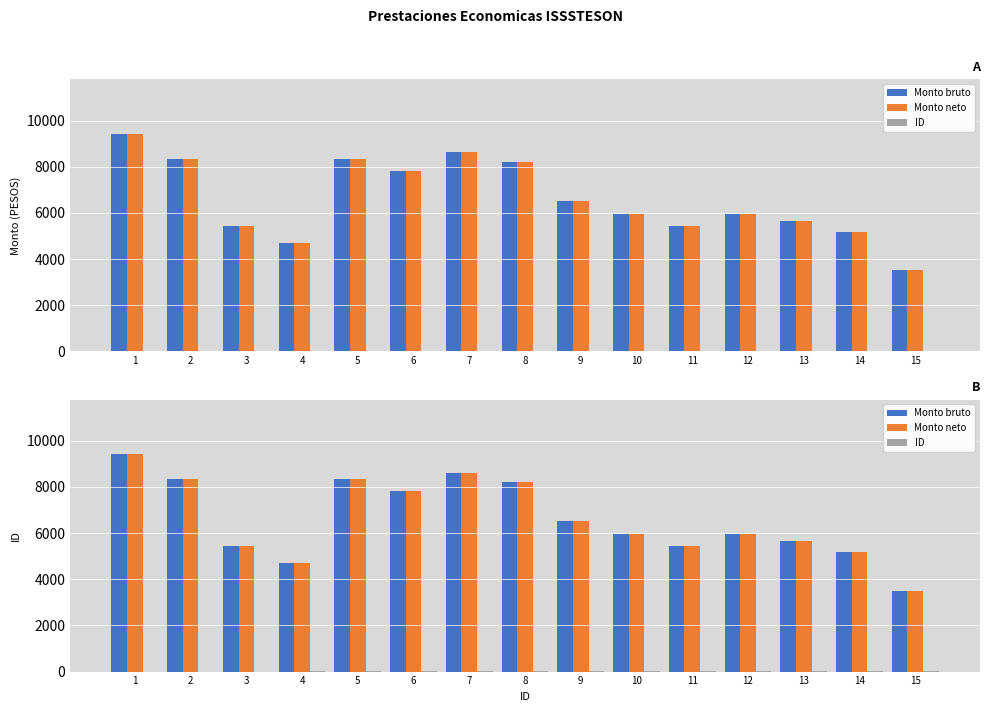

Which category has the highest value across all series?

1